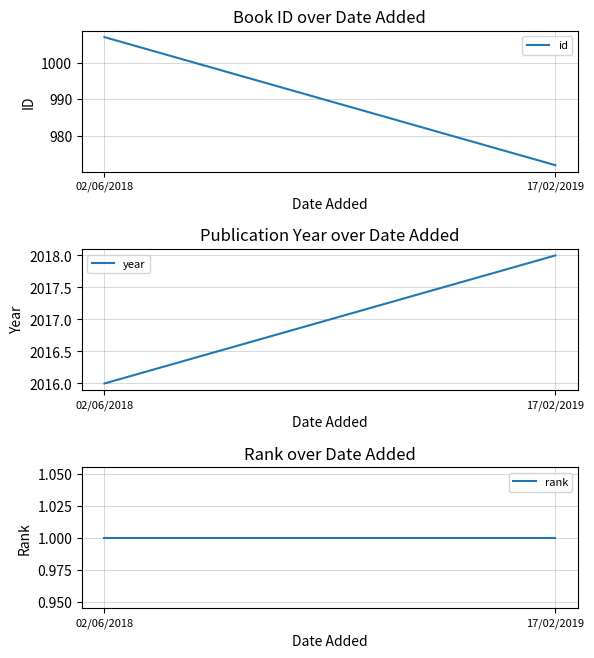

What is the total value across all series at 17/02/2019?

2991